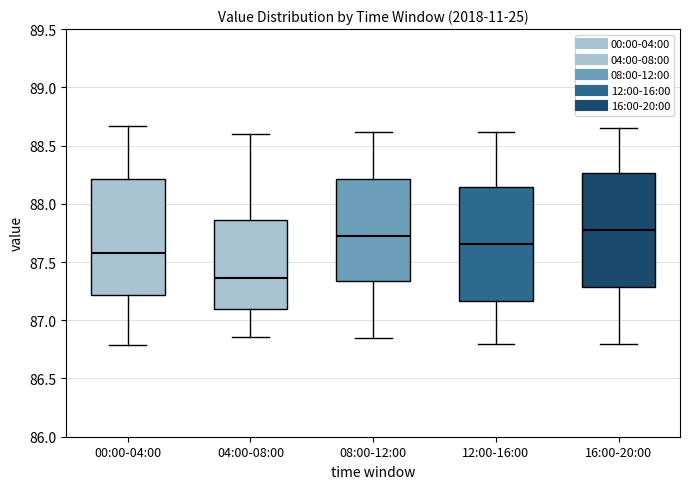

Reading left to right, read every box against the y-axis: the position of its median line, the range the box covers, and the ends of its whiskers. The values are not printed on the chart, so give them approximately, as read against the axis.

00:00-04:00: median 87.60, box 87.20 to 88.20, whiskers 86.80 to 88.65
04:00-08:00: median 87.35, box 87.10 to 87.85, whiskers 86.85 to 88.60
08:00-12:00: median 87.75, box 87.35 to 88.20, whiskers 86.85 to 88.60
12:00-16:00: median 87.65, box 87.15 to 88.15, whiskers 86.80 to 88.60
16:00-20:00: median 87.80, box 87.30 to 88.25, whiskers 86.80 to 88.65